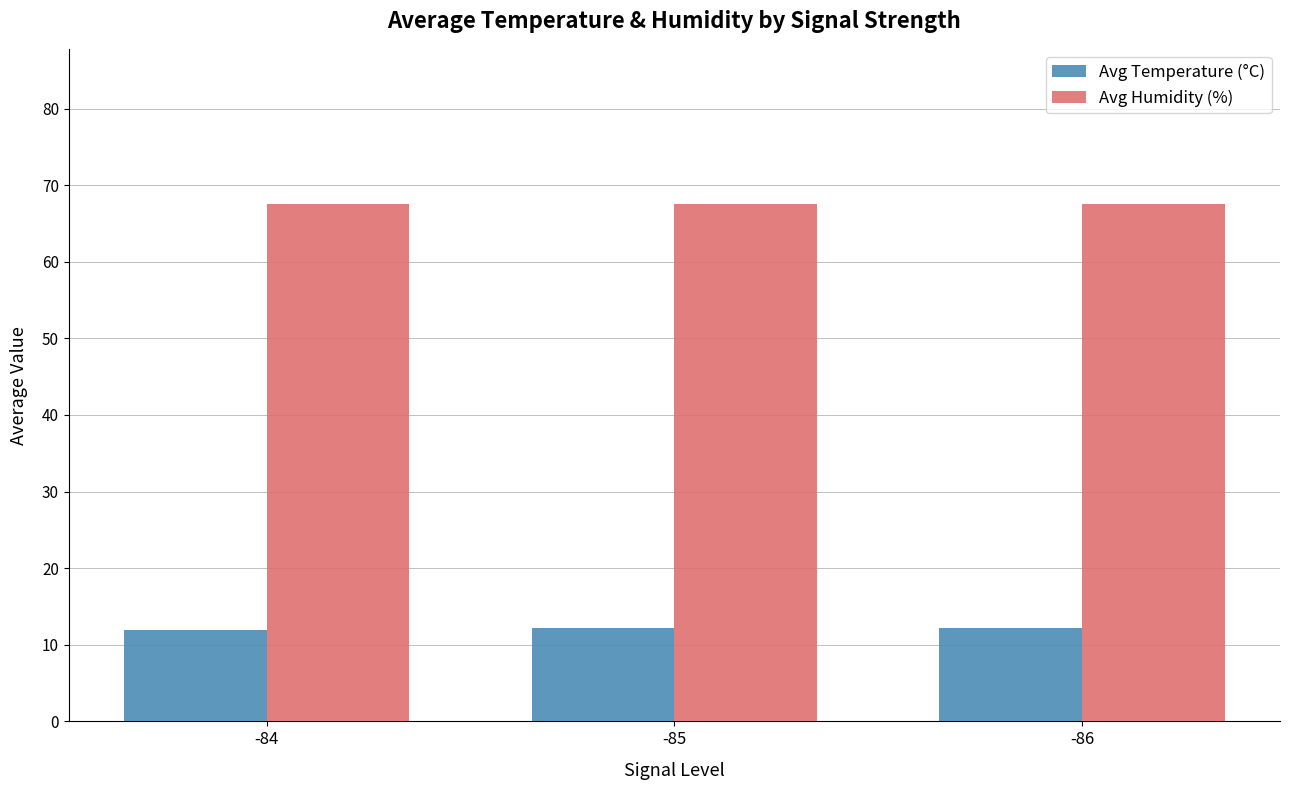

What are all the series names shown in the legend?

Avg Temperature (°C), Avg Humidity (%)